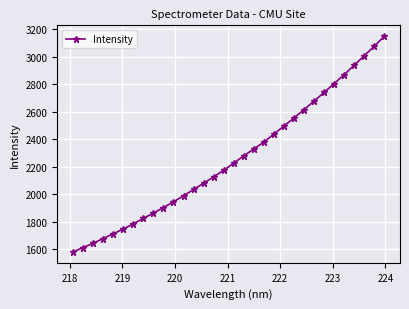

What is the value of the 27th point from the left?

2806.1